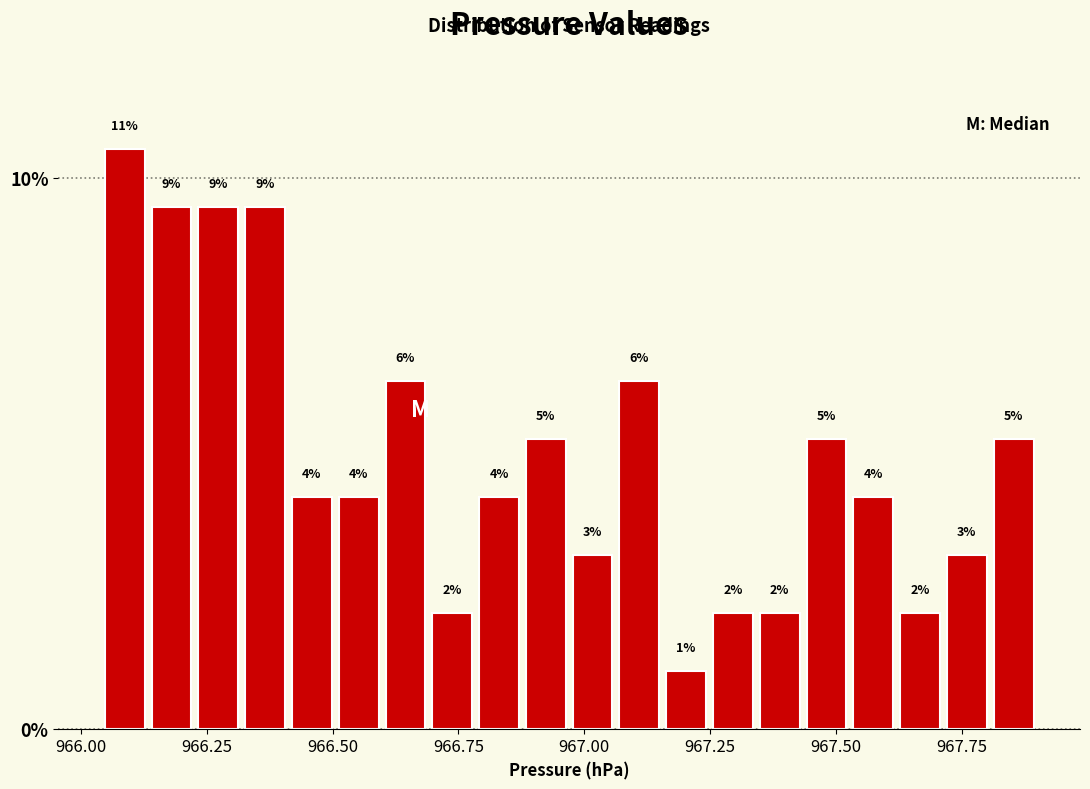

Read against the x-axis, roughly where is the centre of the tallest bar?

966.10